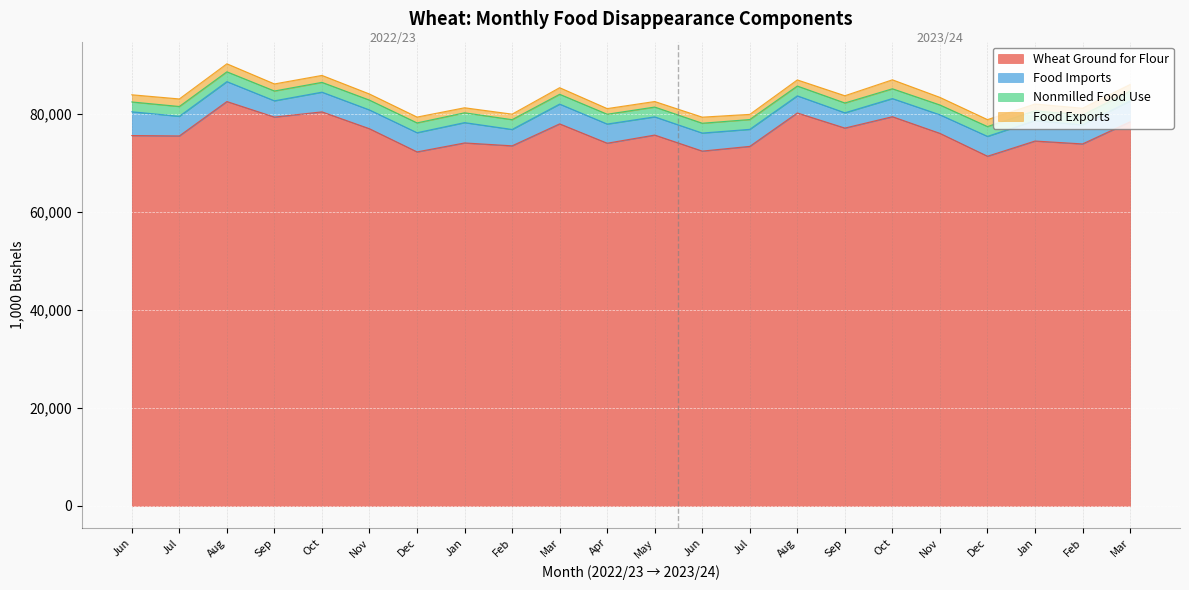

What is the difference between the highest and lowest values at Sep?

77855